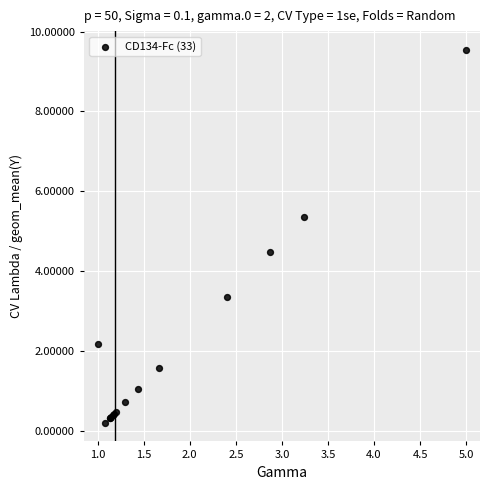

What Y value in the scatter plot is closest to 4?

4.5